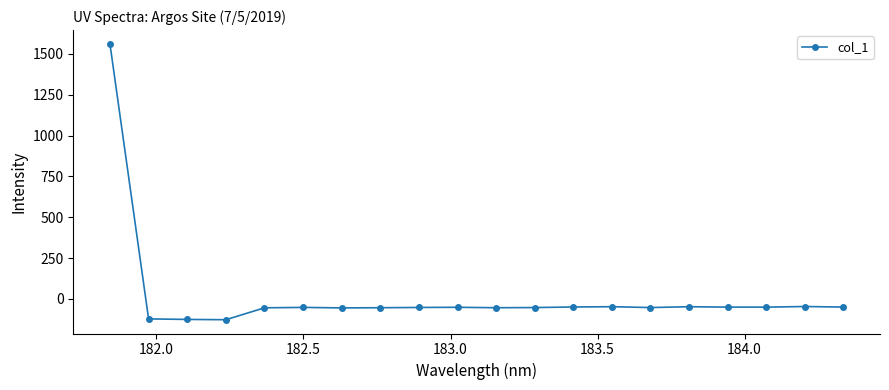

What is the greatest value displayed?

1561.0